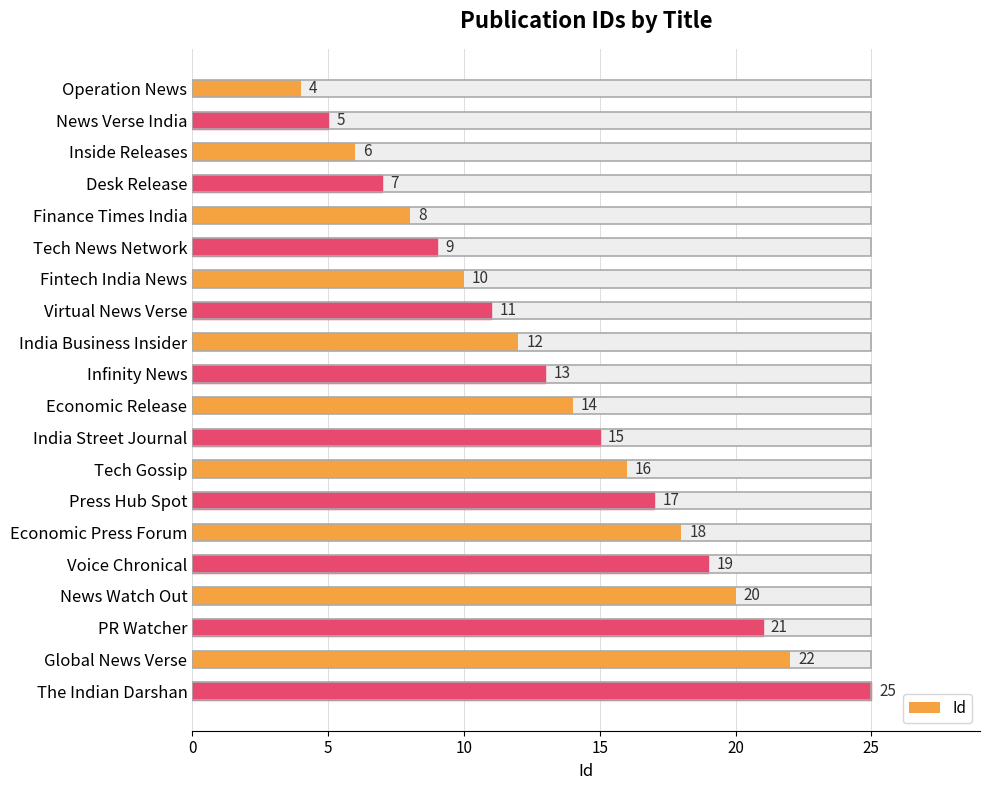

The value at Finance Times India is 12. True or false?

False